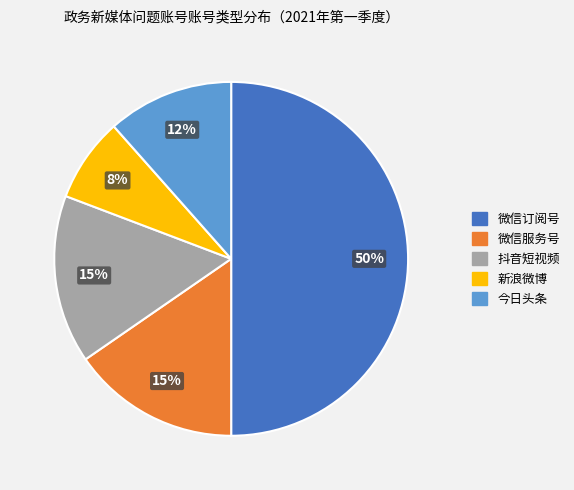

What percentage is the 今日头条 slice, to the nearest percent?

12%